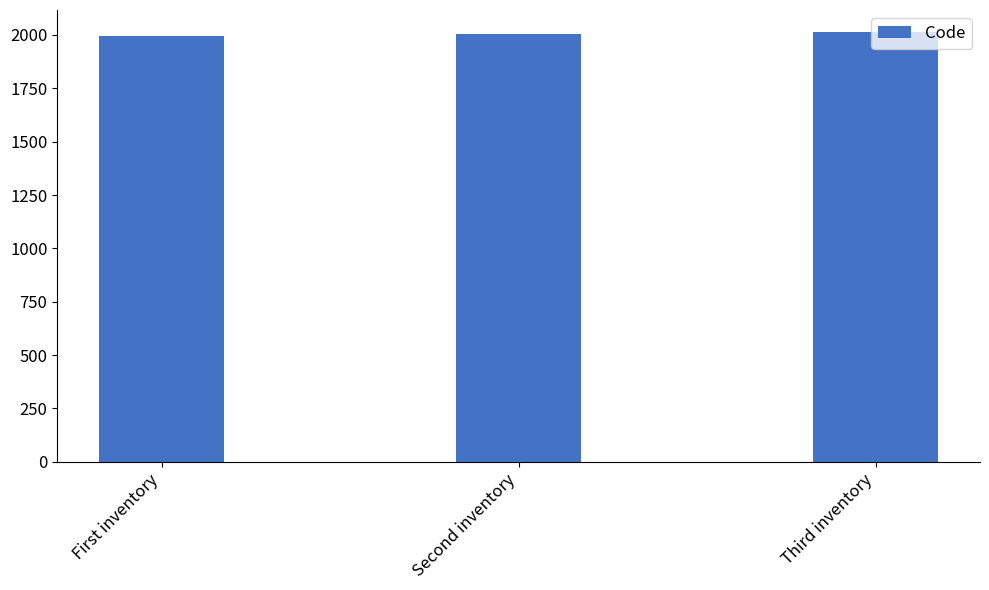

What is the value of the 3rd bar from the left?

2016